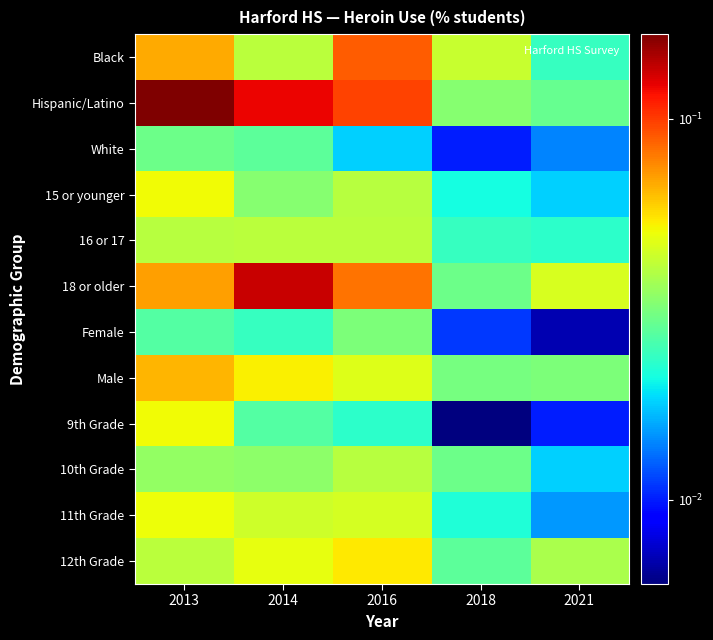

Reading left to right, transcribe all the data shown in this chart.

Black: 2013=0.1	2014=0.0	2016=0.1	2018=0.0	2021=0.0
Hispanic/Latino: 2013=0.2	2014=0.1	2016=0.1	2018=0.0	2021=0.0
White: 2013=0.0	2014=0.0	2016=0.0	2018=0.0	2021=0.0
15 or younger: 2013=0.1	2014=0.0	2016=0.0	2018=0.0	2021=0.0
16 or 17: 2013=0.0	2014=0.0	2016=0.0	2018=0.0	2021=0.0
18 or older: 2013=0.1	2014=0.1	2016=0.1	2018=0.0	2021=0.0
Female: 2013=0.0	2014=0.0	2016=0.0	2018=0.0	2021=0.0
Male: 2013=0.1	2014=0.1	2016=0.0	2018=0.0	2021=0.0
9th Grade: 2013=0.1	2014=0.0	2016=0.0	2018=0.0	2021=0.0
10th Grade: 2013=0.0	2014=0.0	2016=0.0	2018=0.0	2021=0.0
11th Grade: 2013=0.1	2014=0.0	2016=0.0	2018=0.0	2021=0.0
12th Grade: 2013=0.0	2014=0.0	2016=0.1	2018=0.0	2021=0.0